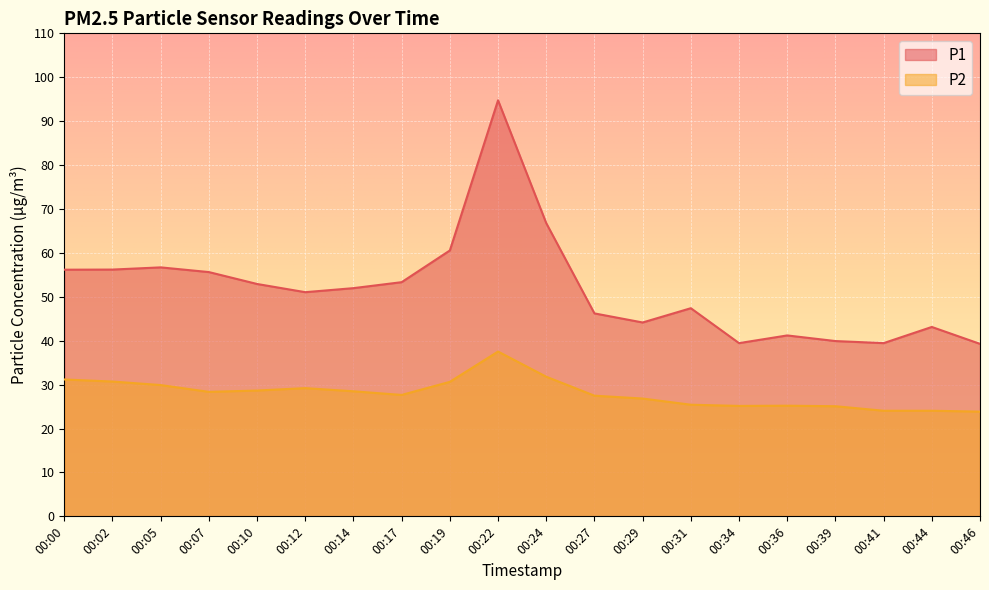

How many values in the P1 series exceed 51?

11